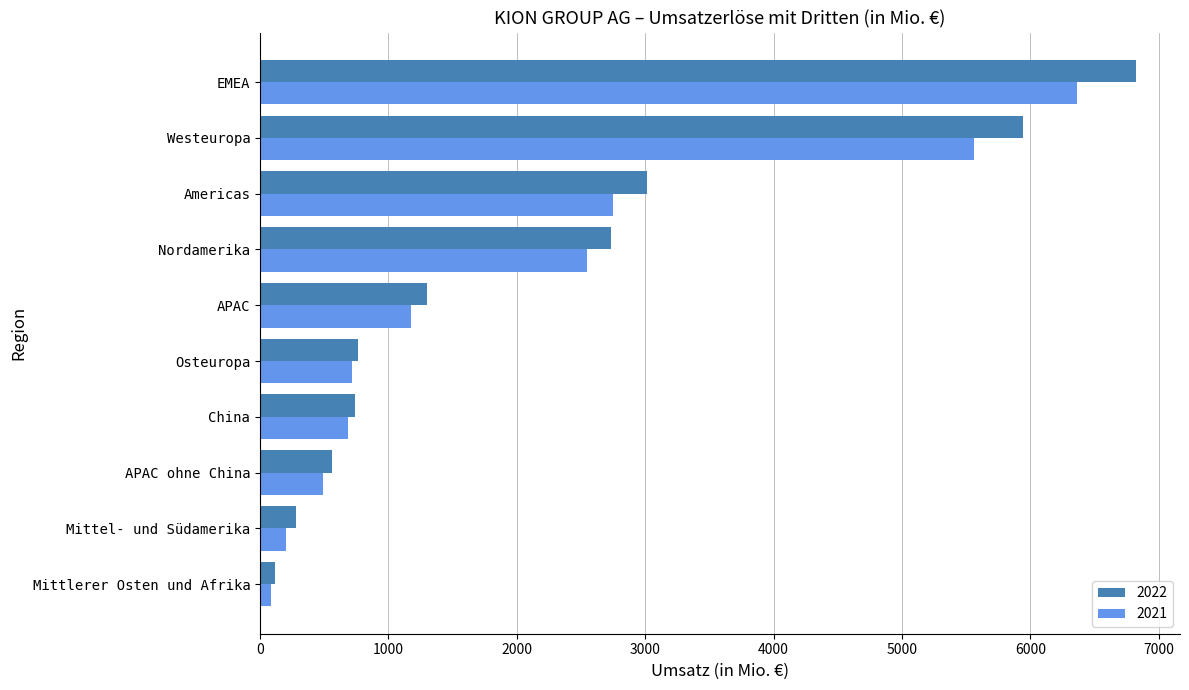

Which series has the largest total across all categories?

2022